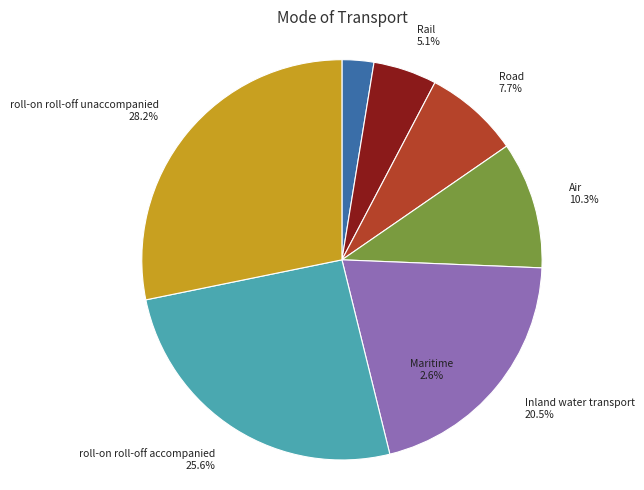

To the nearest percent, what percentage of the pie is Inland water transport?

21%